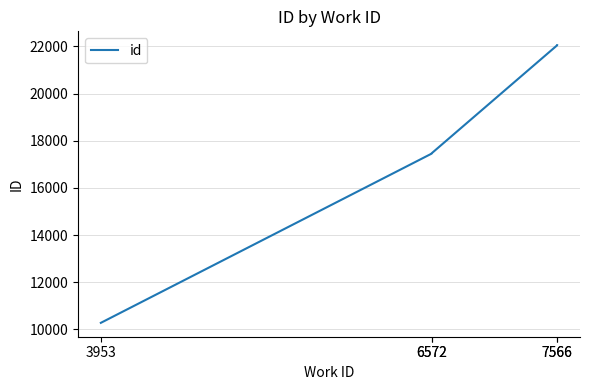

Is it true that the value at 3953 is 17503?

False